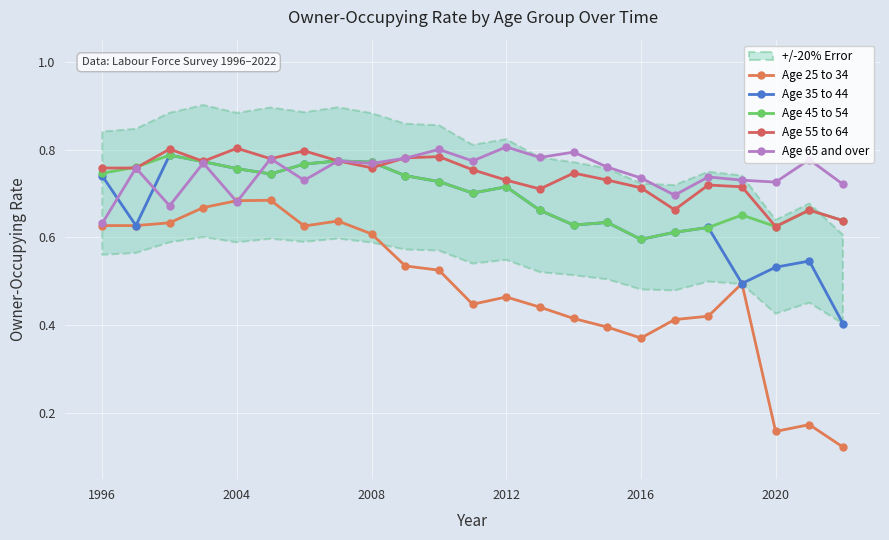

Does the chart display data point markers on the line(s)?

Yes